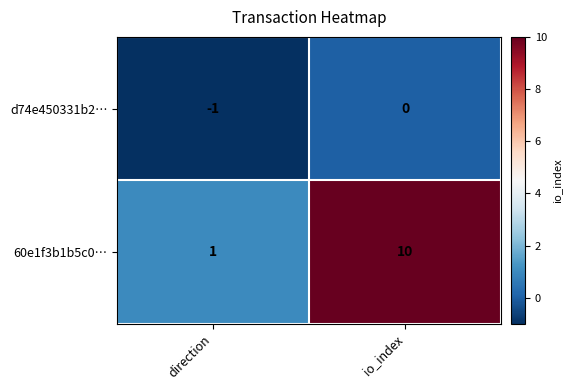

Which series has the widest spread of values?

60e1f3b1b5c0…